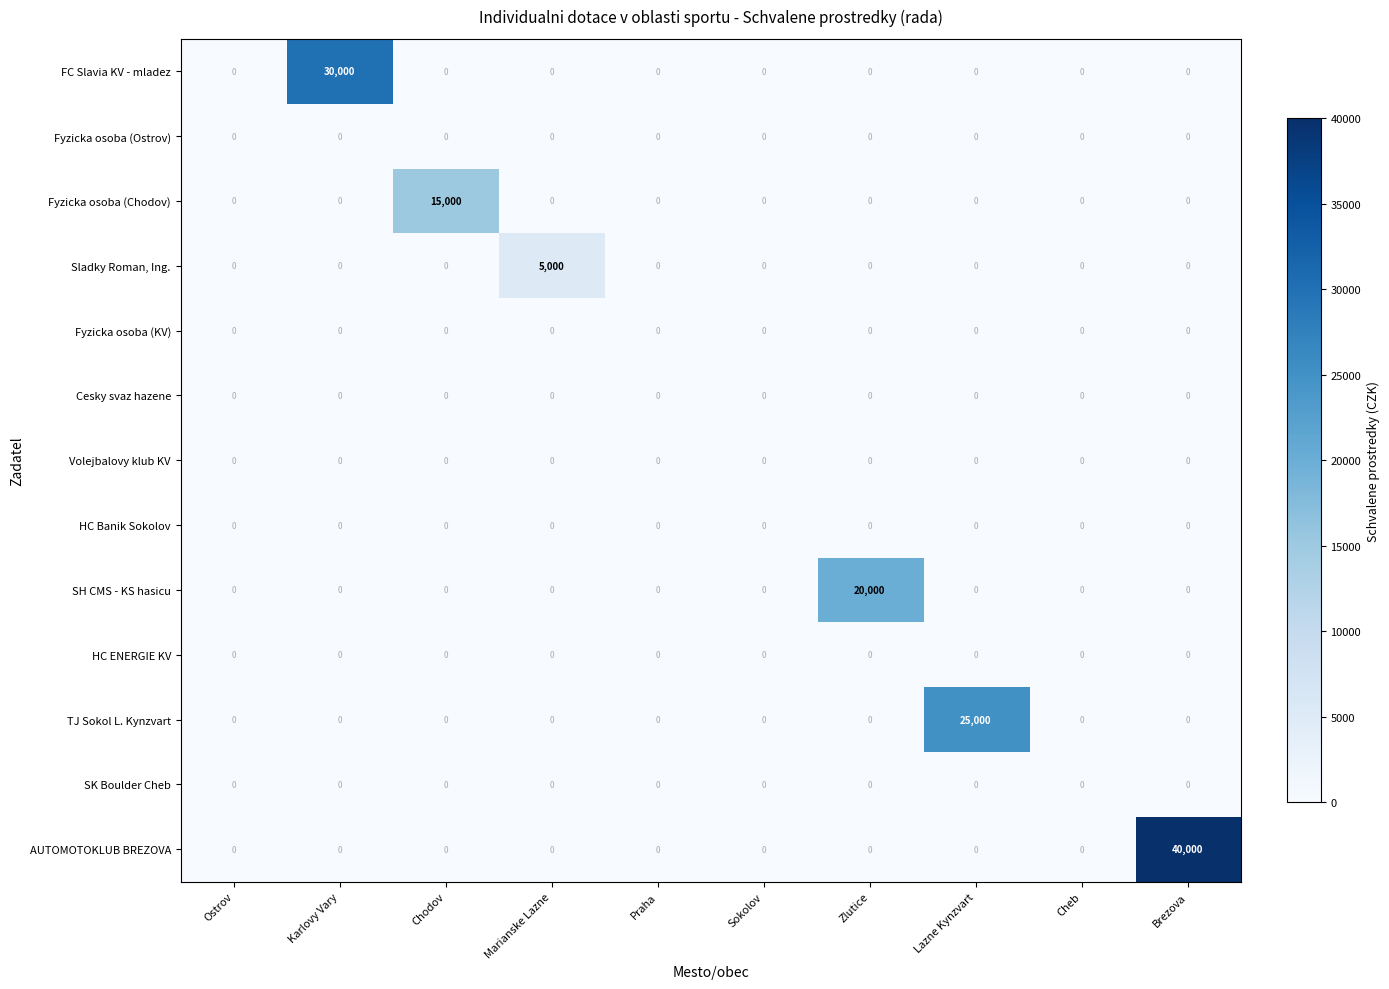

How many categories are shown in the chart?

10